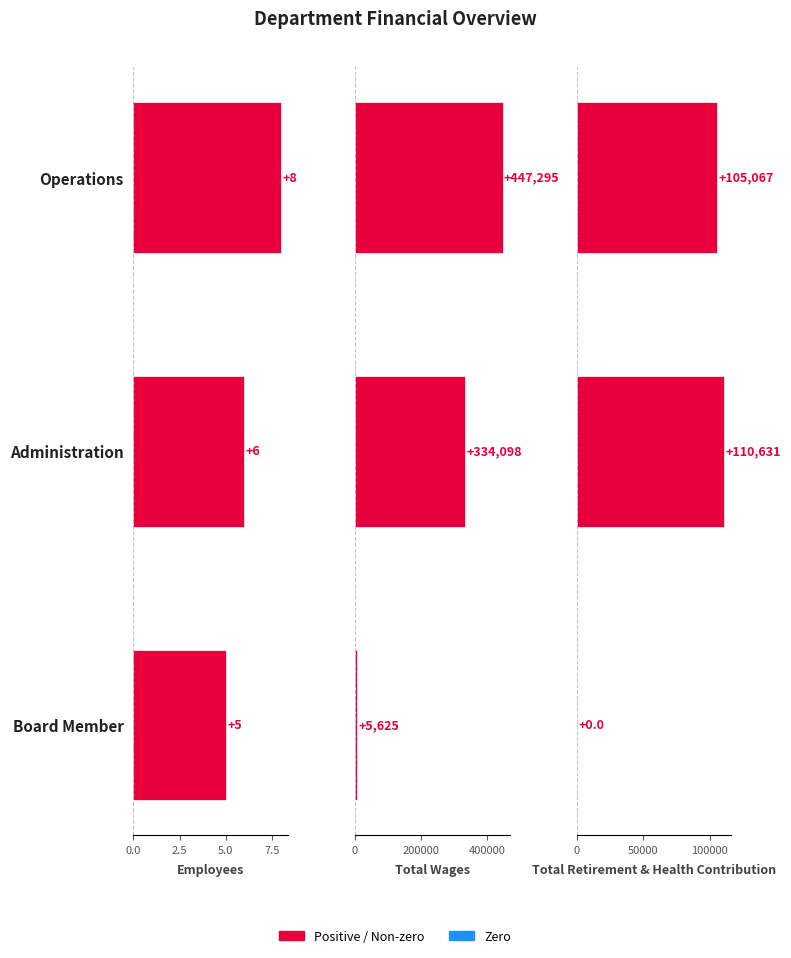

Read the Total Retirement & Health Contribution value at 2.5.

110631